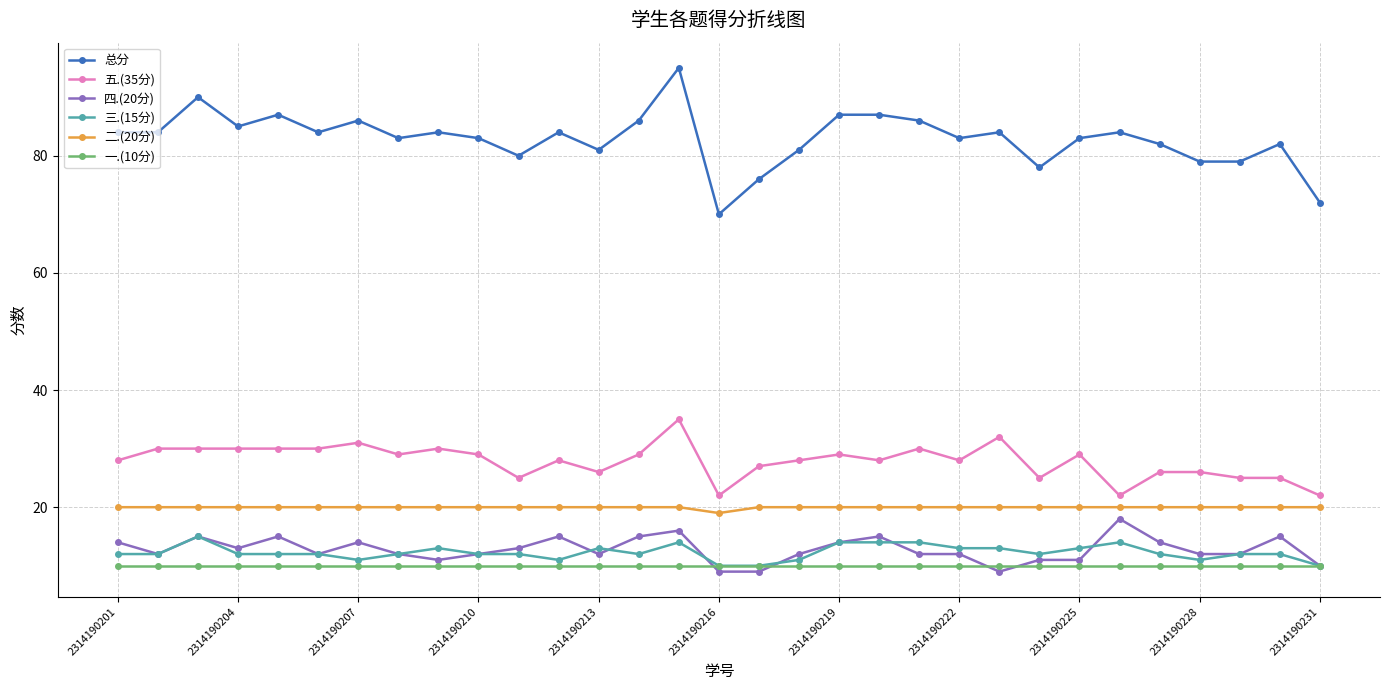

How many distinct data groups are displayed?

6